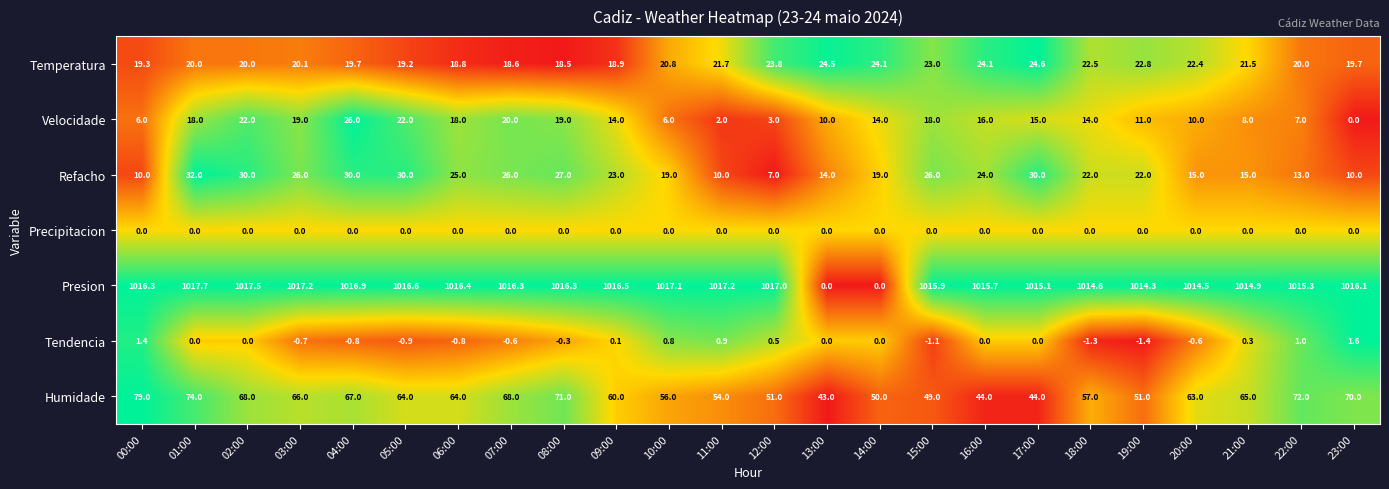

At which label does Tendencia first exceed 0?

00:00